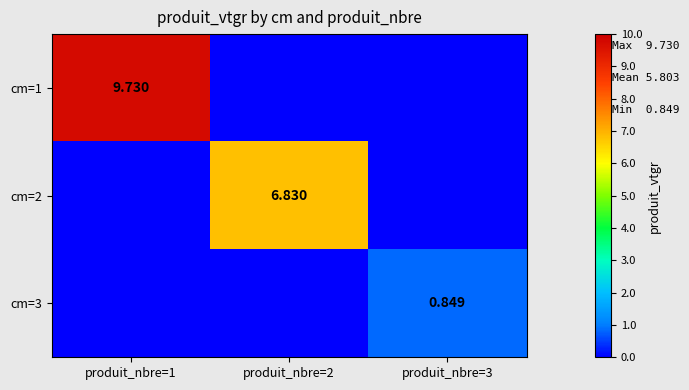

Which category has the lowest value across all series?

produit_nbre=2